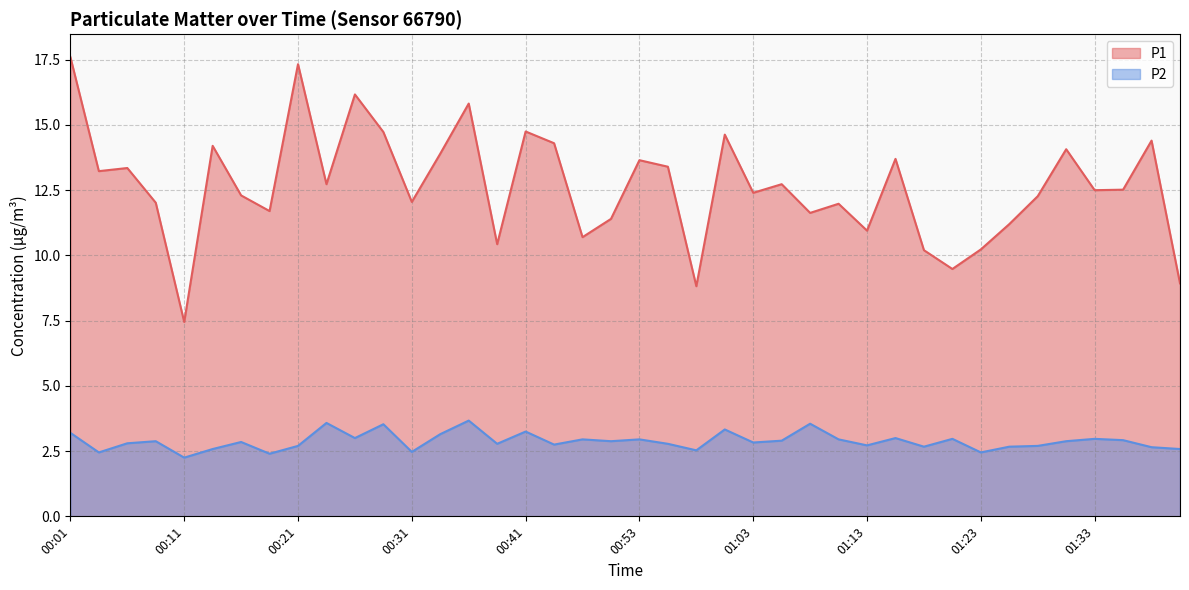

True or false: P2 and P1 intersect in this chart.

False